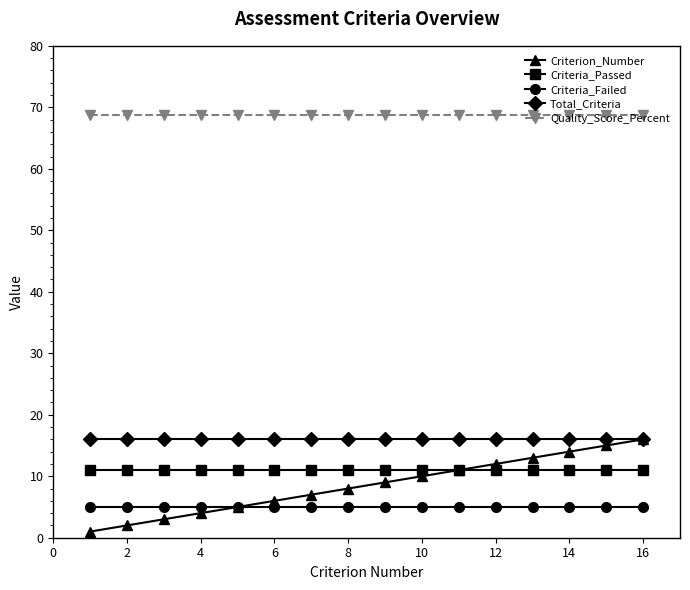

Which series has the largest range (max minus min)?

Criterion_Number